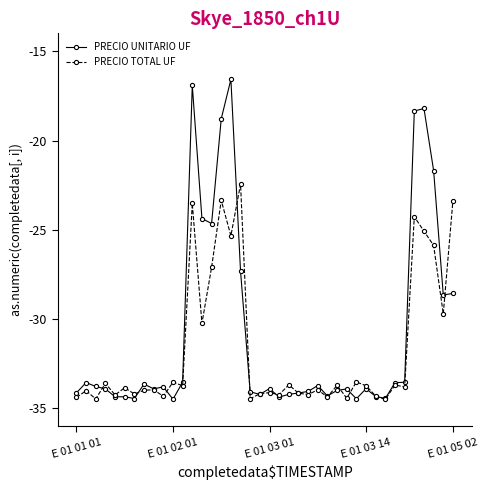

How many values in the PRECIO TOTAL UF series exceed -33?

11